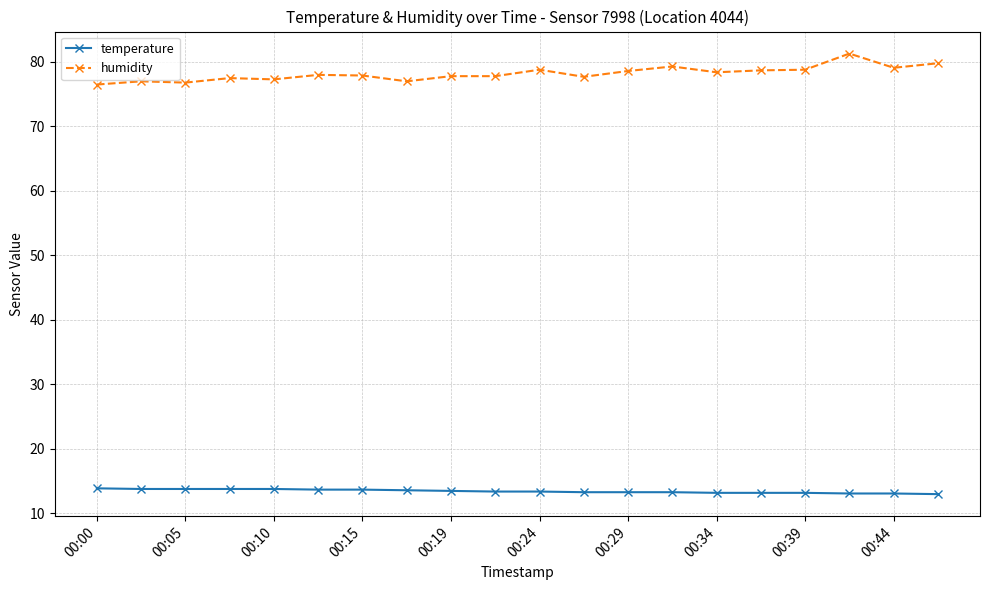

What are all the series names shown in the legend?

temperature, humidity